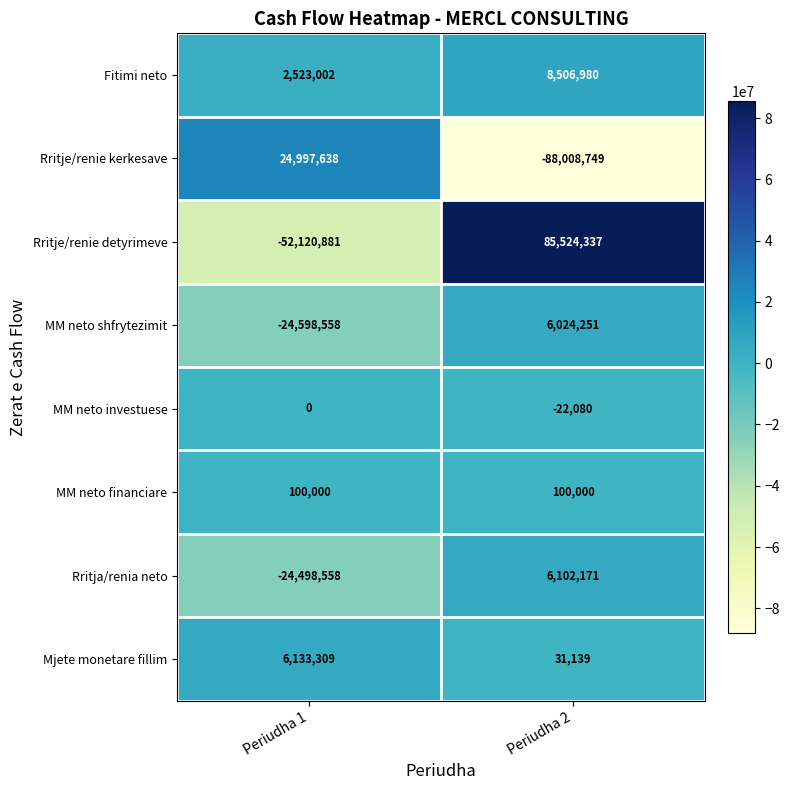

What is the sum of the Fitimi neto values at Periudha 1 and Periudha 2?

11029982